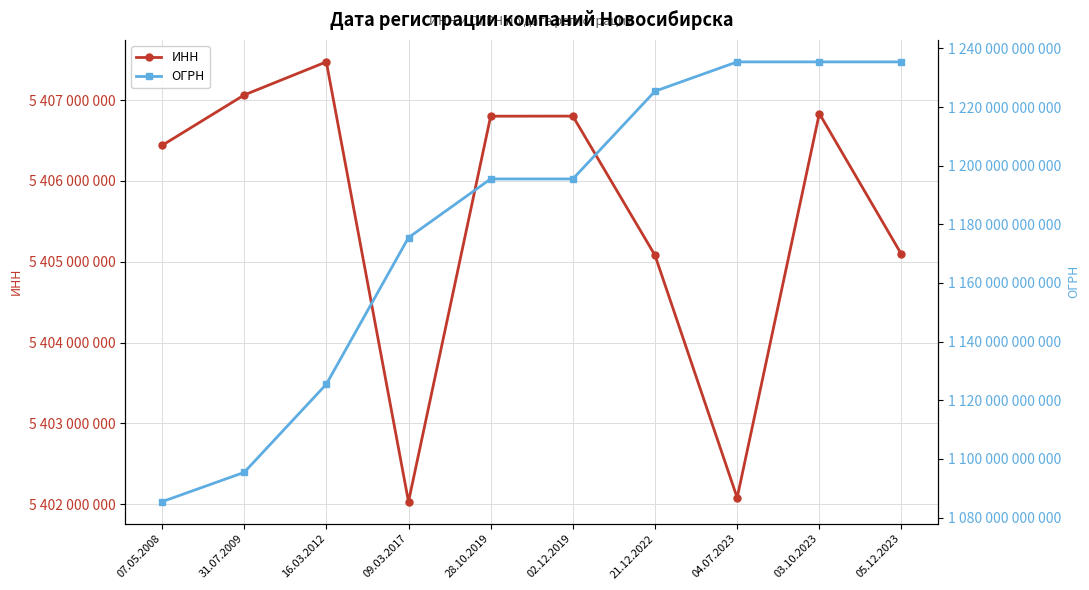

At which label is ОГРН closest to 1160403032607?

09.03.2017